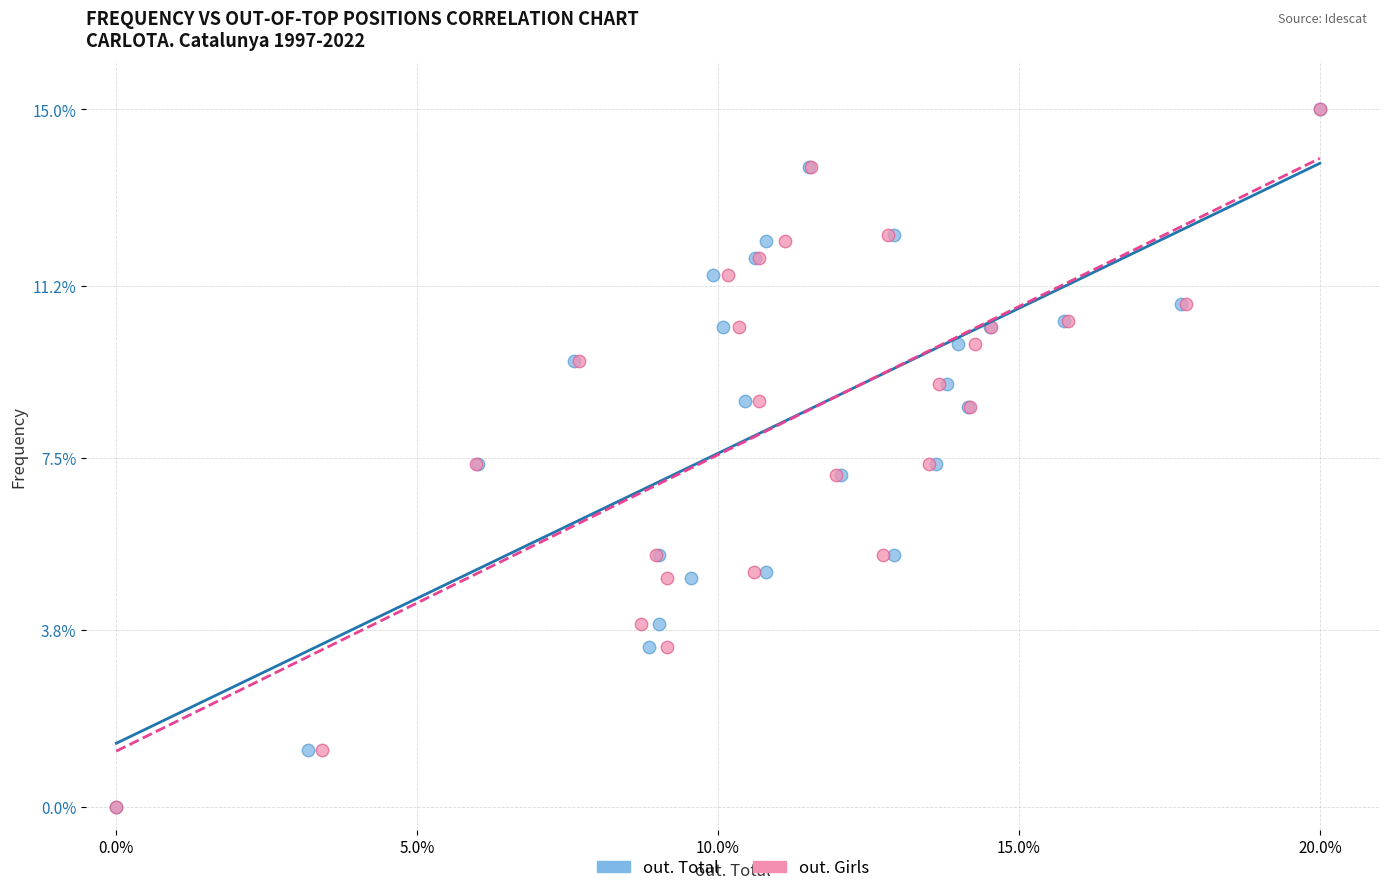

What are all the series names shown in the legend?

out. Total, out. Girls